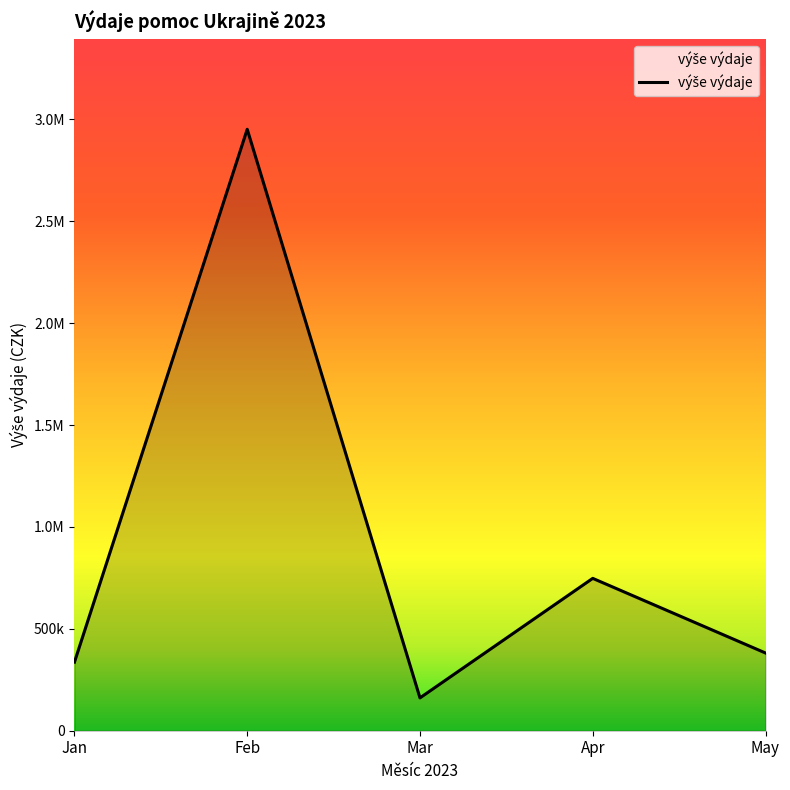

Does the chart have visible grid lines?

No